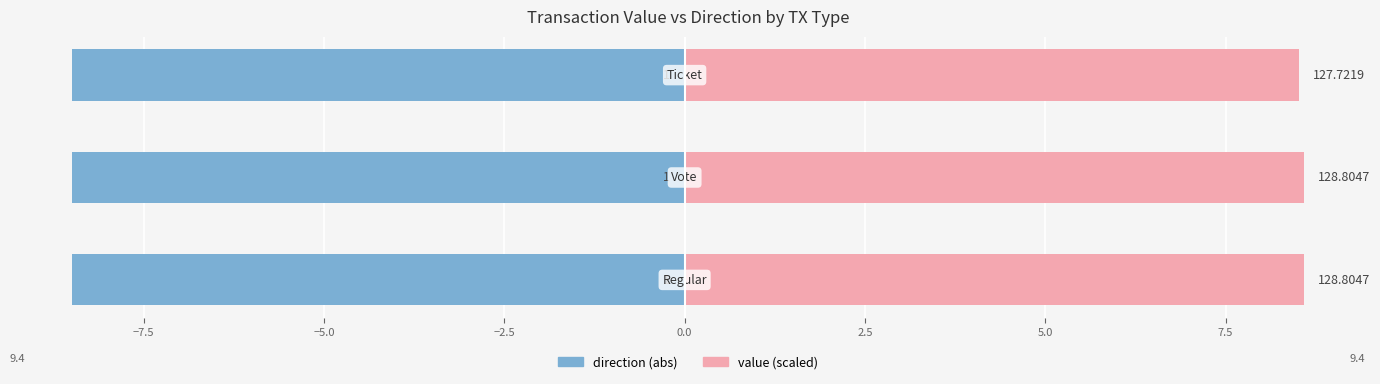

The value (scaled) series shows 15.3 at −5.0. True or false?

False